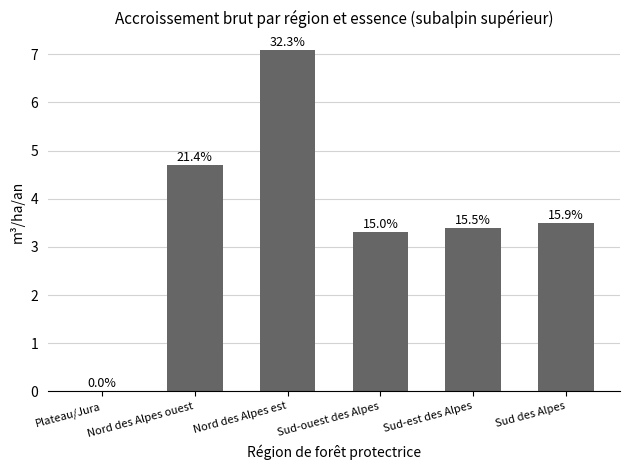

What position from the right is Sud-ouest des Alpes?

3